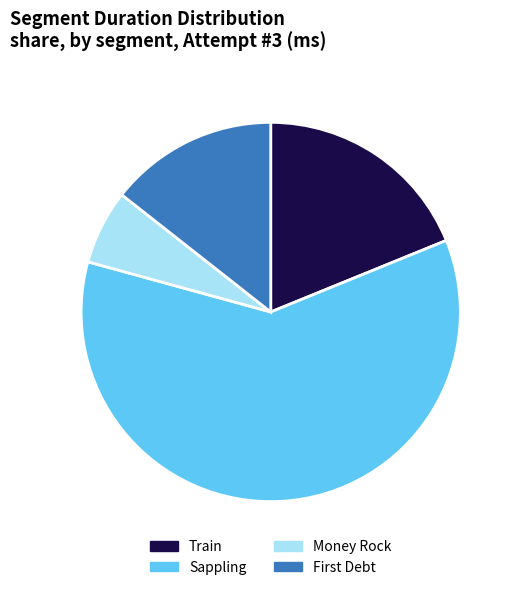

What is the smallest slice in the pie chart?

Money Rock